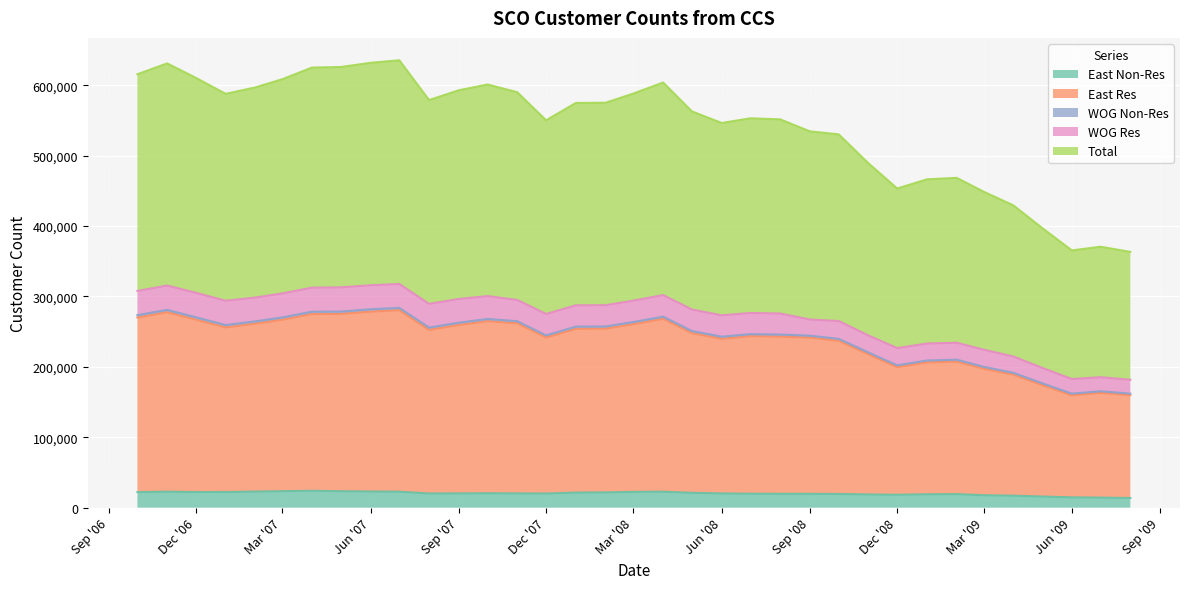

What is the difference between the maximum and minimum values in the Total series?

136084